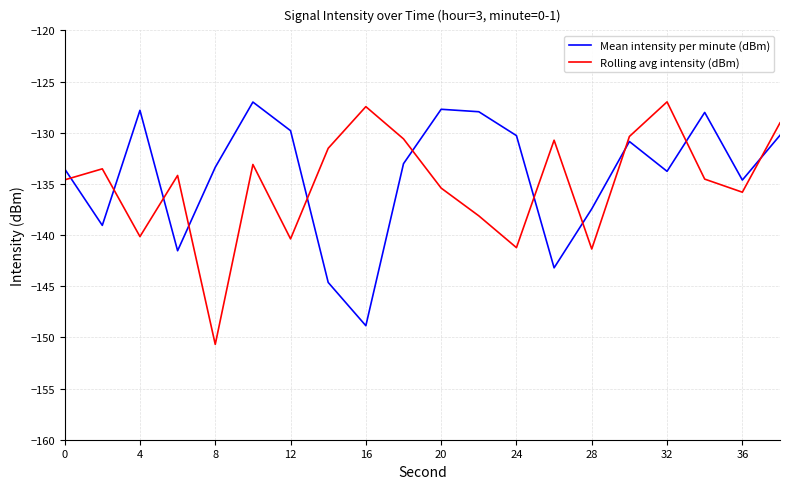

What is the sum of all Rolling avg intensity (dBm) values?

-2699.8